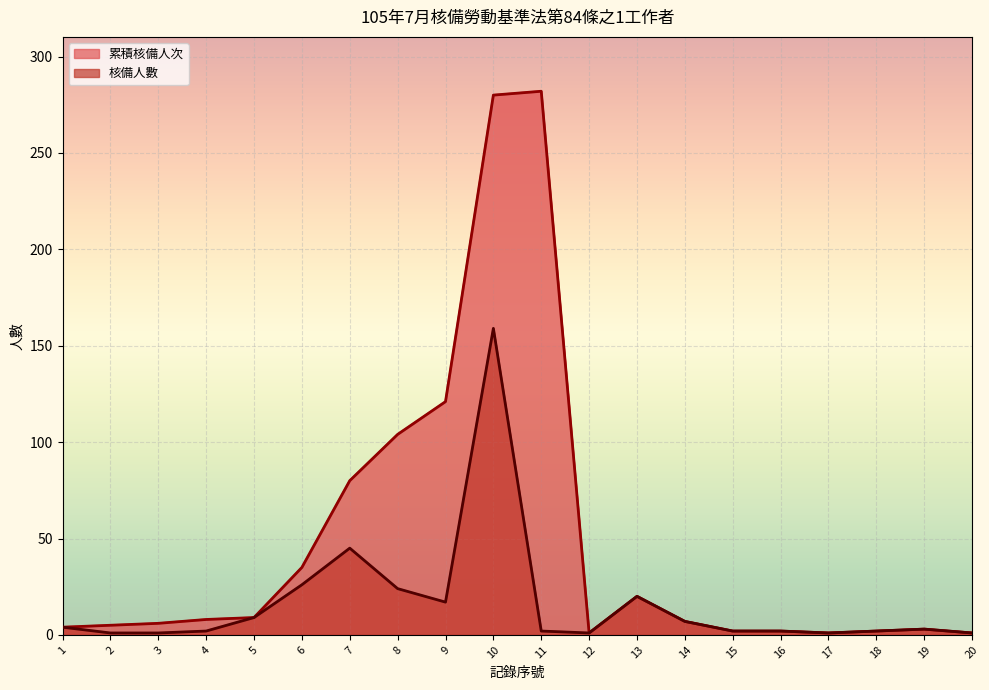

How many values in the 核備人數 series exceed 3?

9